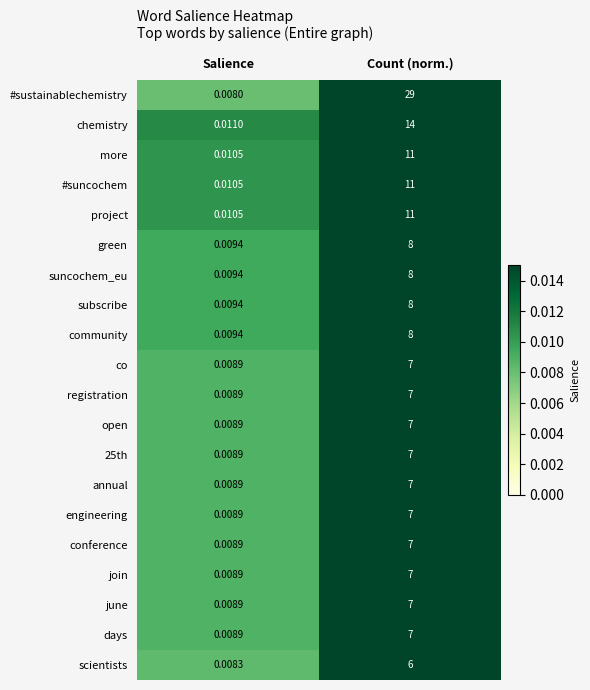

List the labels in order of more value, largest first.

Count (norm.), Salience